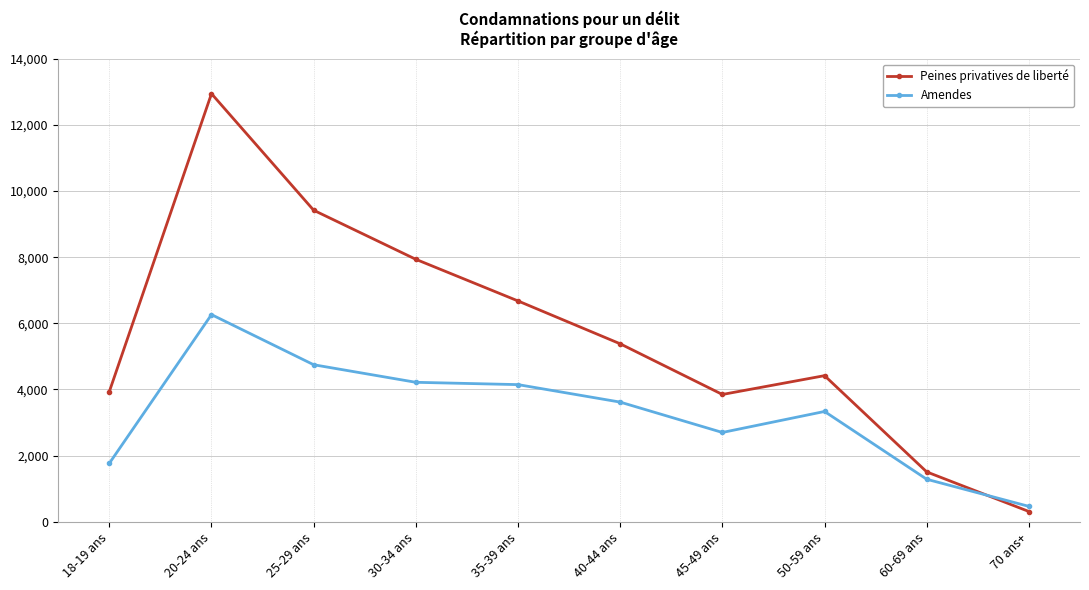

Does the chart have visible grid lines?

Yes